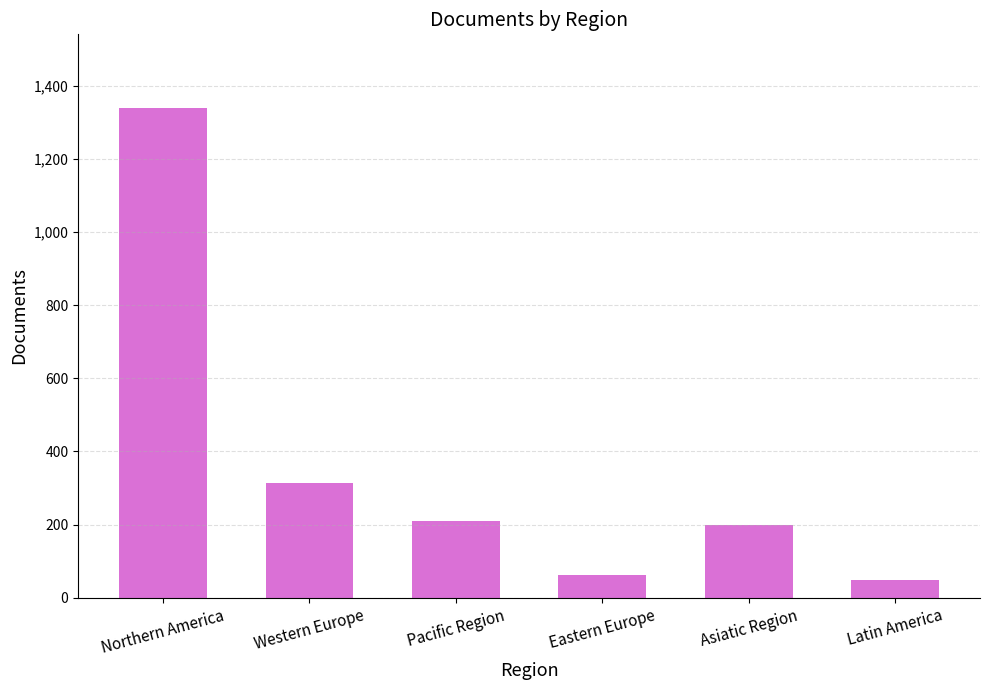

What is the sum of all values?

2172